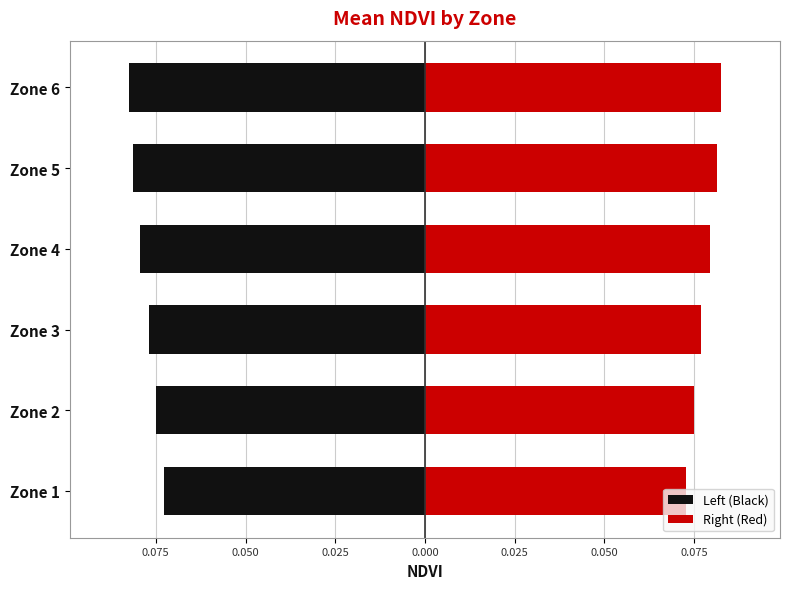

Which has a higher value, Zone 2 or Zone 5?

Zone 2